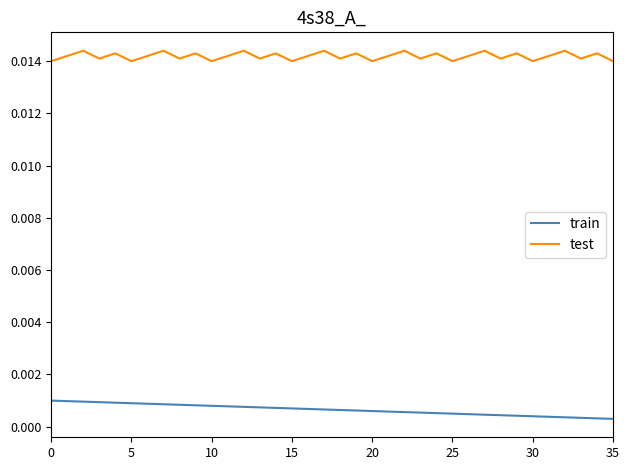

True or false: train and test cross at least once.

False